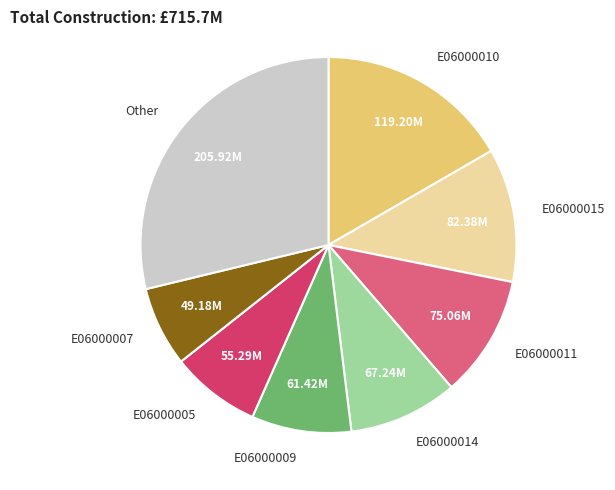

Which slice is the largest?

Other